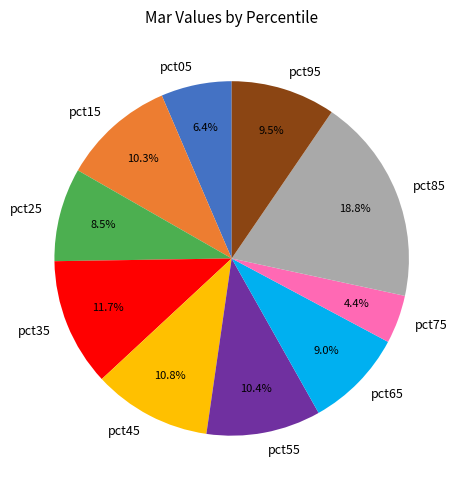

Count the number of slices in the pie.

10